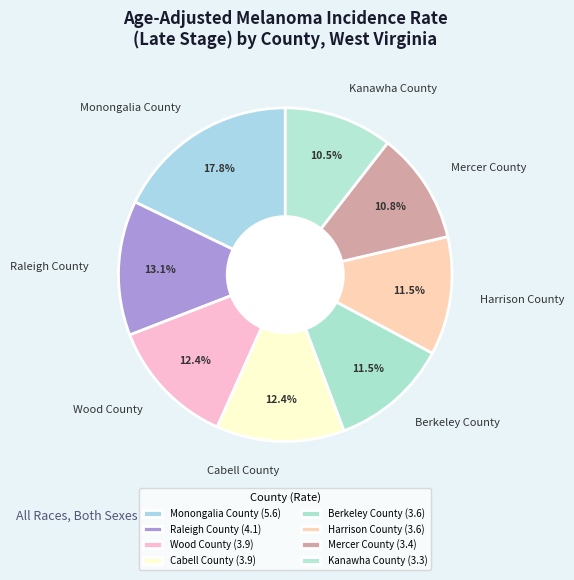

What is the largest slice in the pie chart?

Monongalia County